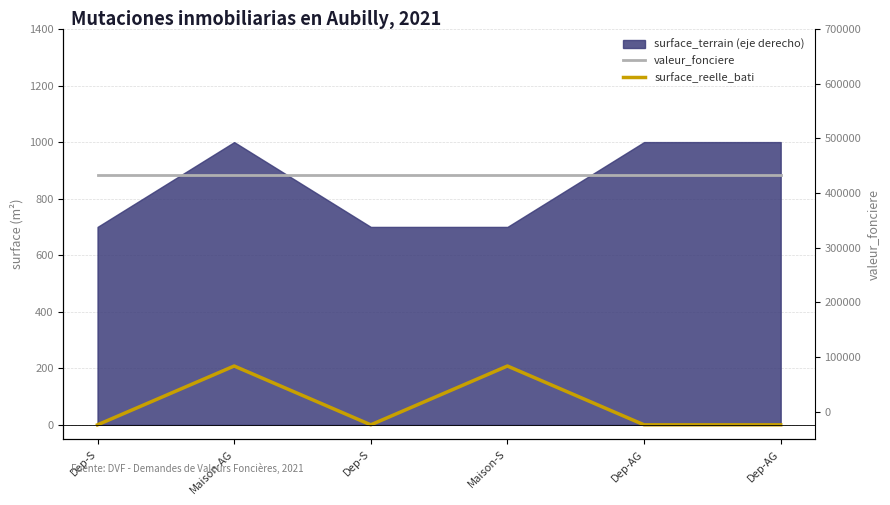

What is the label of the 3rd point from the right?

Maison-S